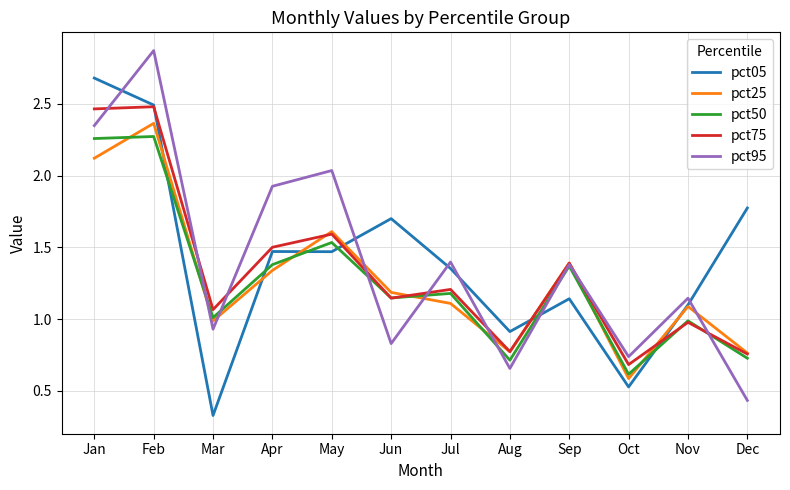

What are all the series names shown in the legend?

pct05, pct25, pct50, pct75, pct95